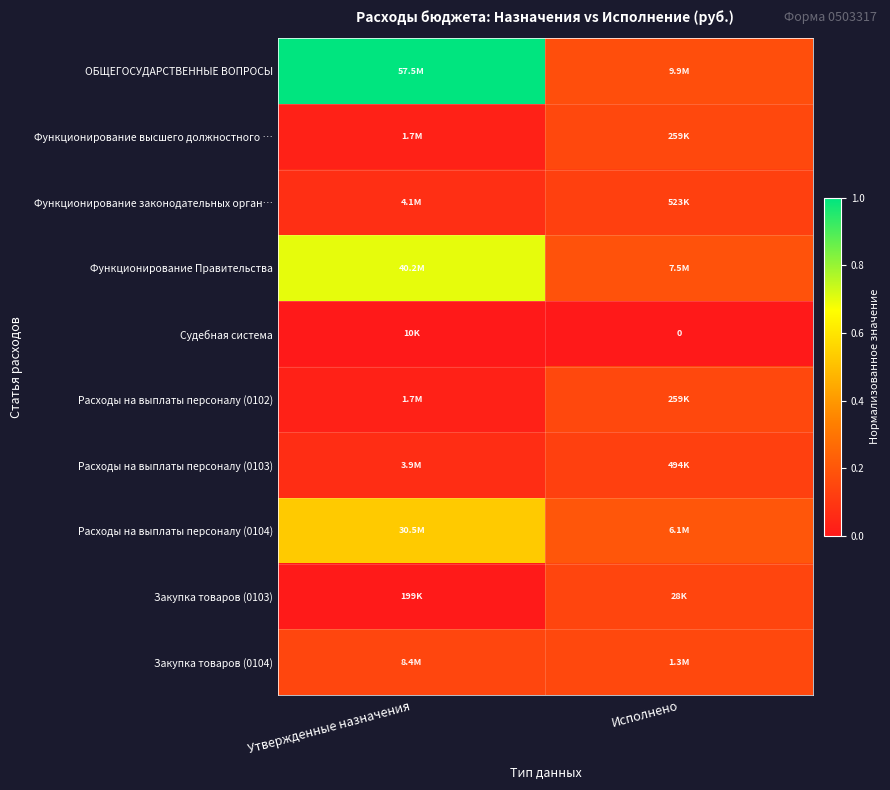

At how many categories does at least one series exceed 0?

2